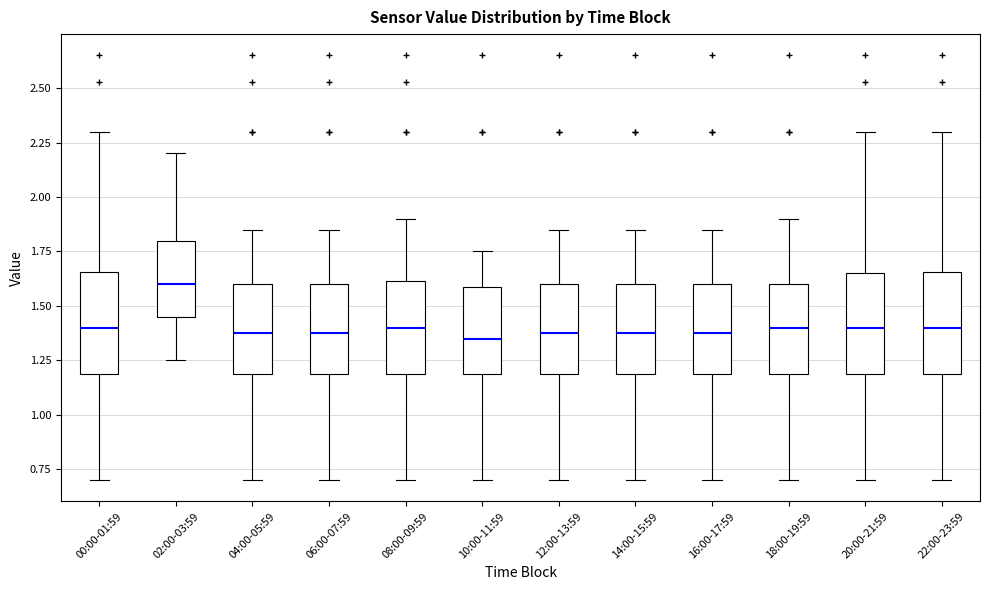

Which box's median line is the highest?

02:00-03:59